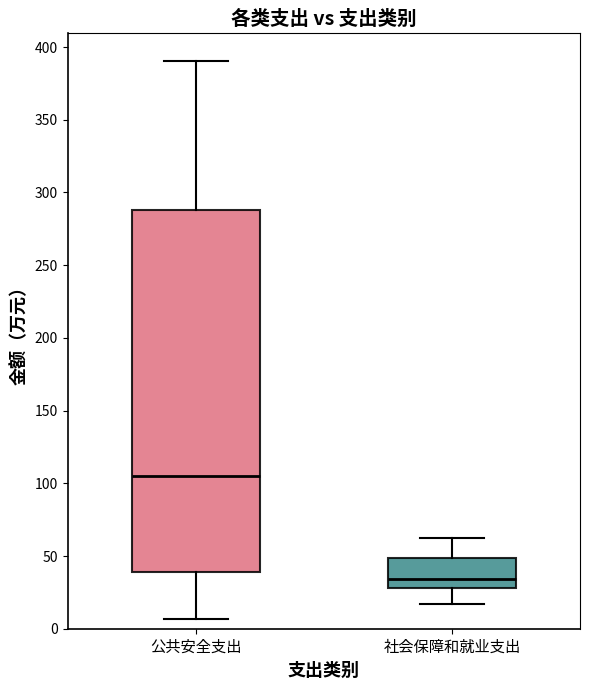

Reading left to right, transcribe this box plot: for each box, give where its median line is, the range the box spans, and where its two whiskers end, as read against the y-axis. The values are not printed on the chart, so give them approximately, as read against the axis.

公共安全支出: median 105, box 40 to 290, whiskers 5 to 390
社会保障和就业支出: median 35, box 30 to 50, whiskers 15 to 60